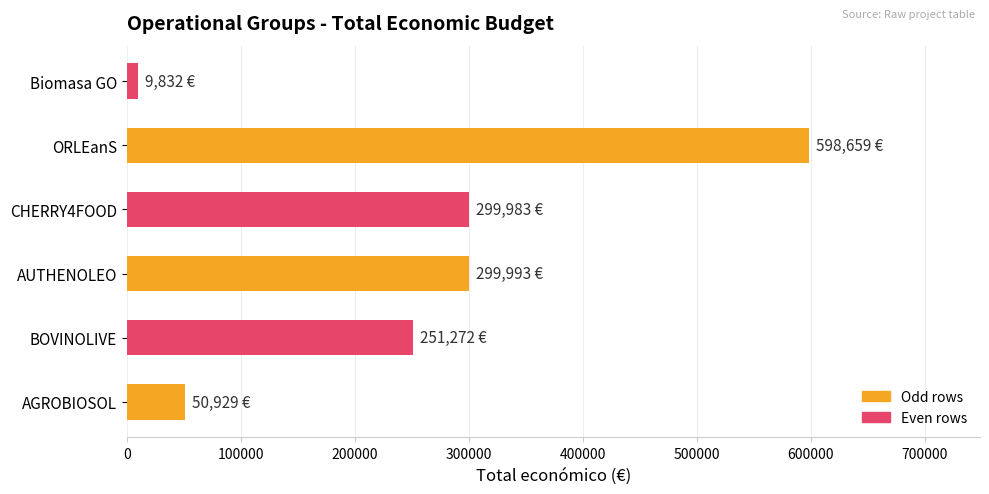

True or false: the data shows 82484 at AGROBIOSOL.

False